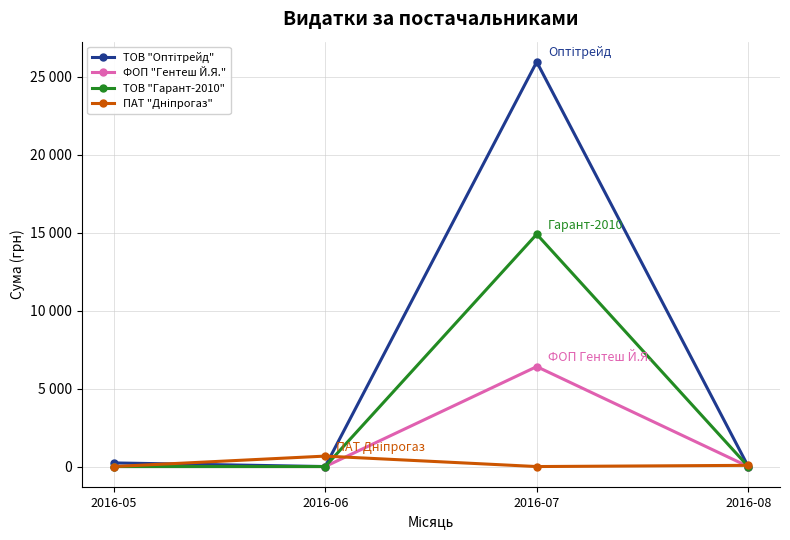

List the series in order of their peak value, highest first.

ТОВ "Оптітрейд", ТОВ "Гарант-2010", ФОП "Гентеш Й.Я.", ПАТ "Дніпрогаз"